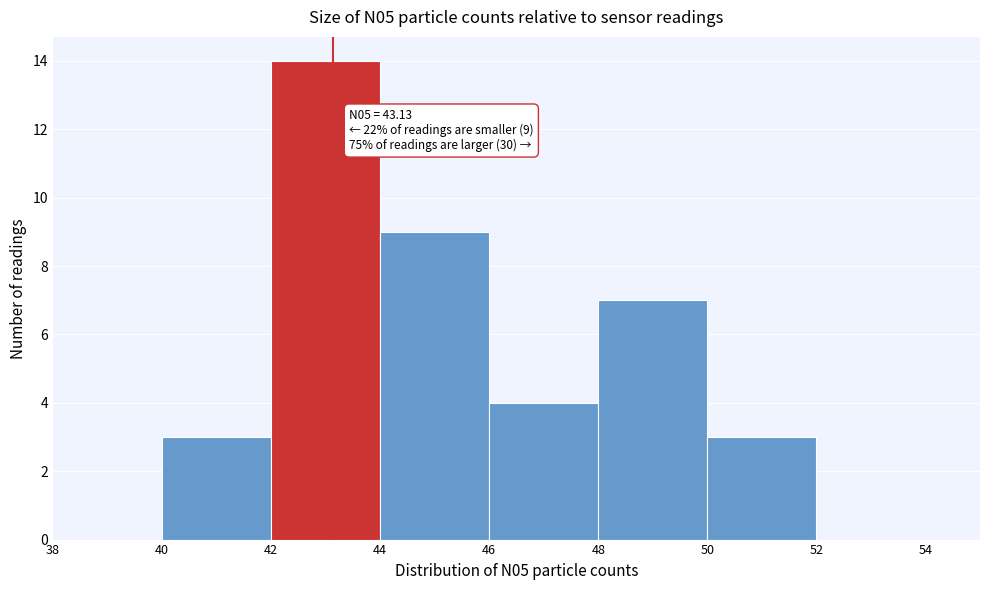

Which range on the x-axis has the tallest bar?

42 to 44